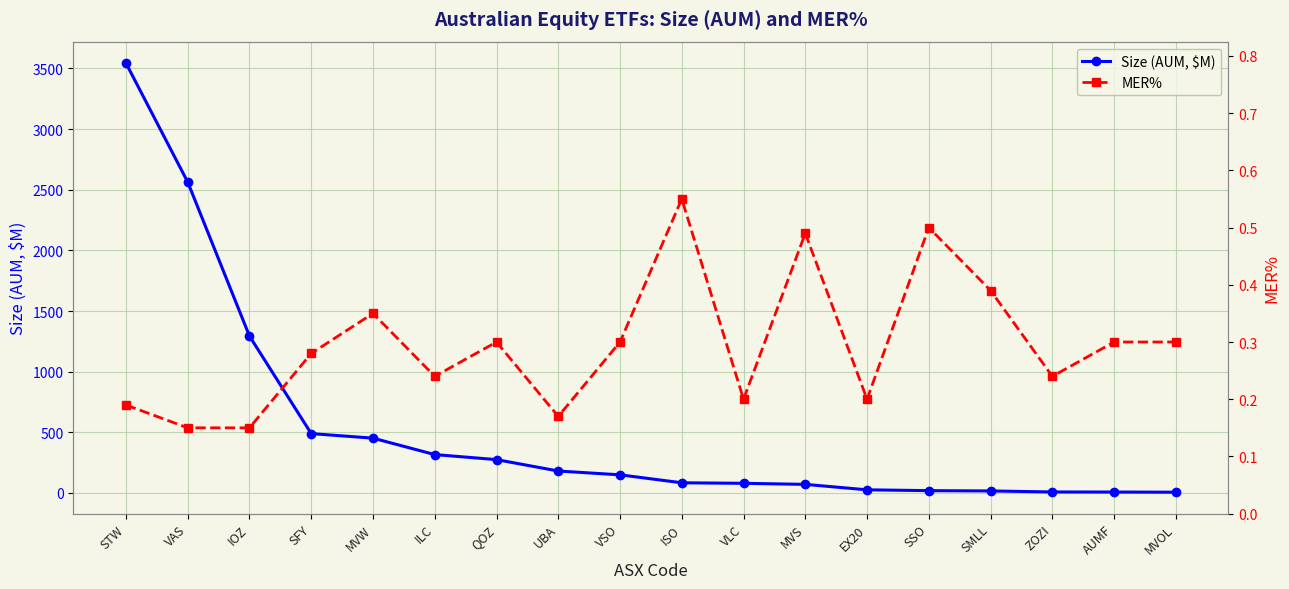

What is the label of the 9th point from the left?

VSO